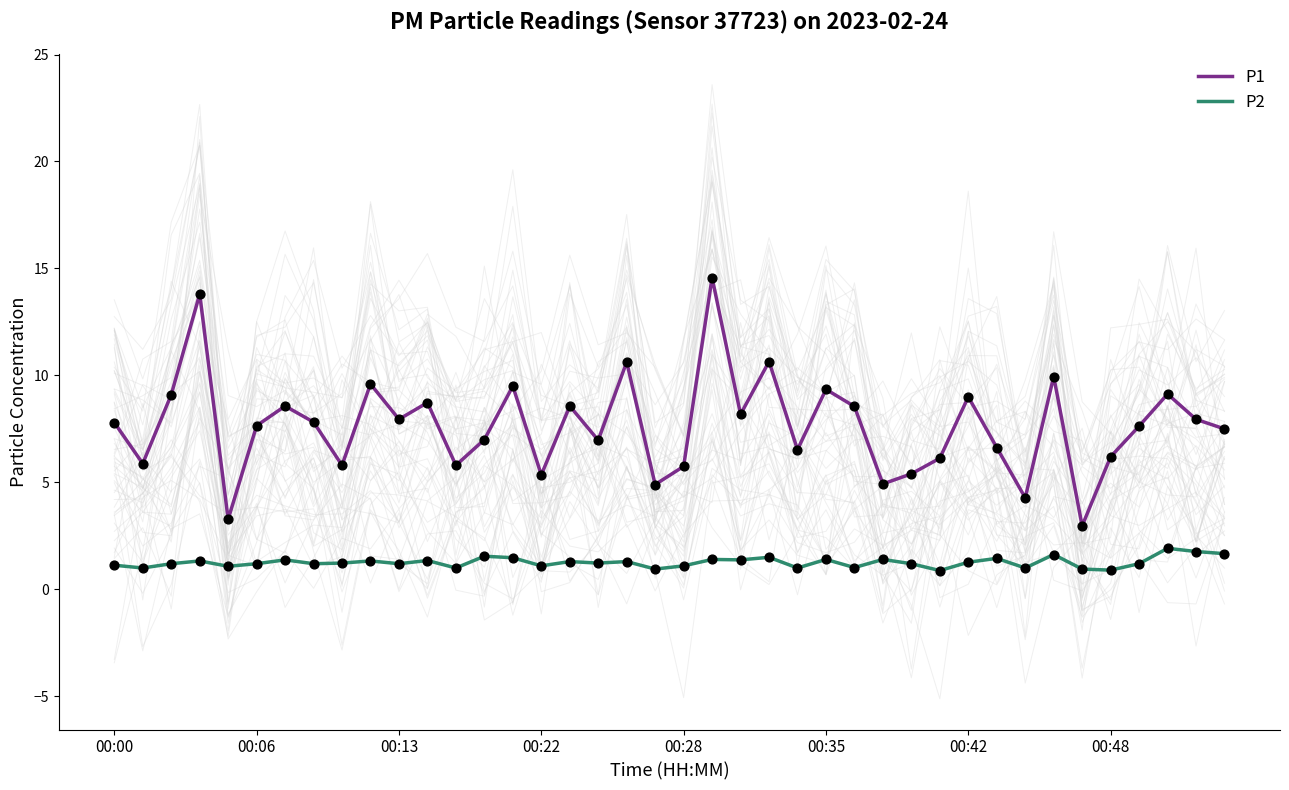

Which series has the widest spread of Y values?

P1